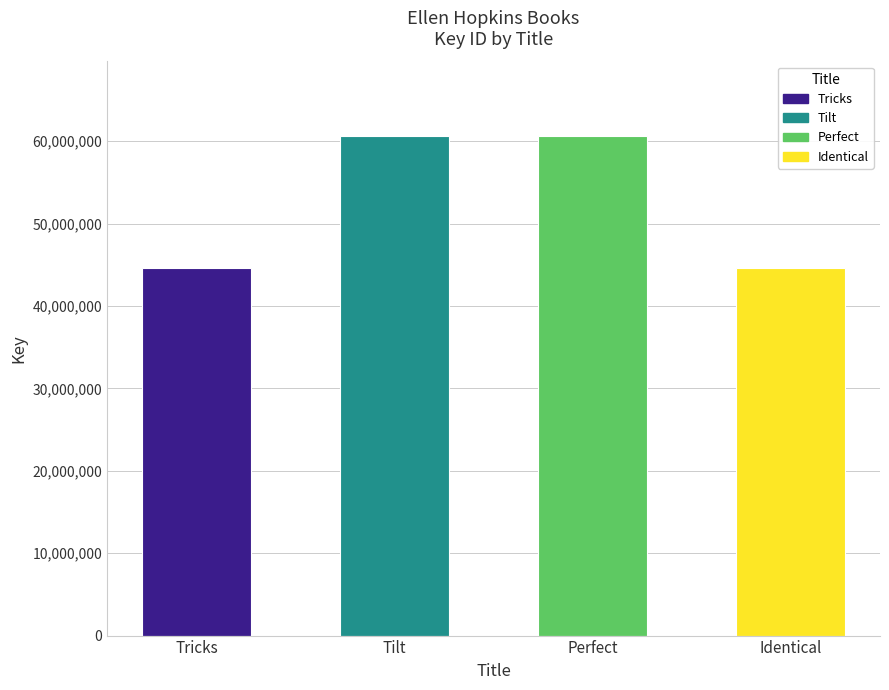

How many categories are shown in the chart?

4